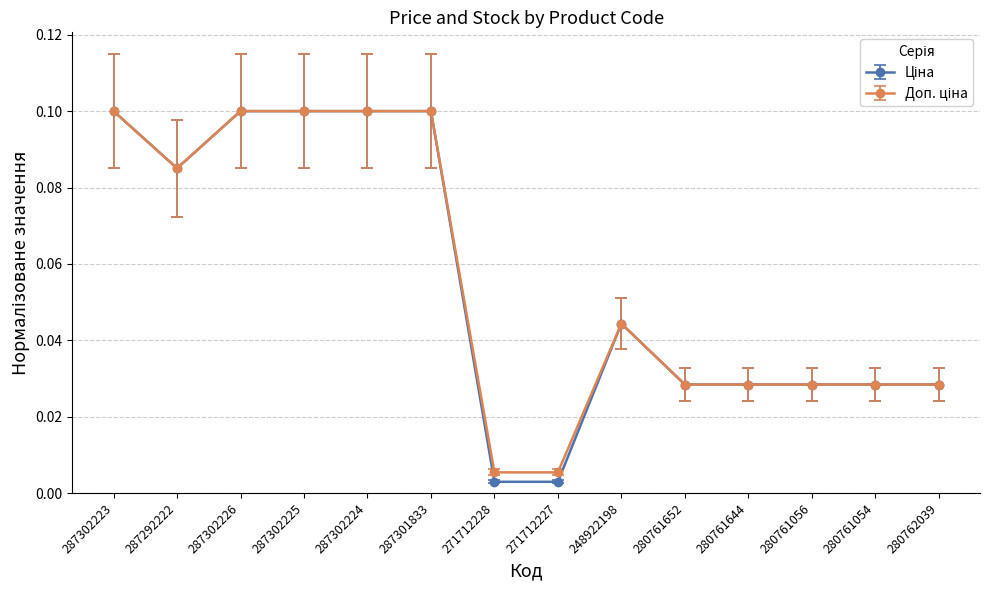

At how many categories does at least one series exceed 0?

14